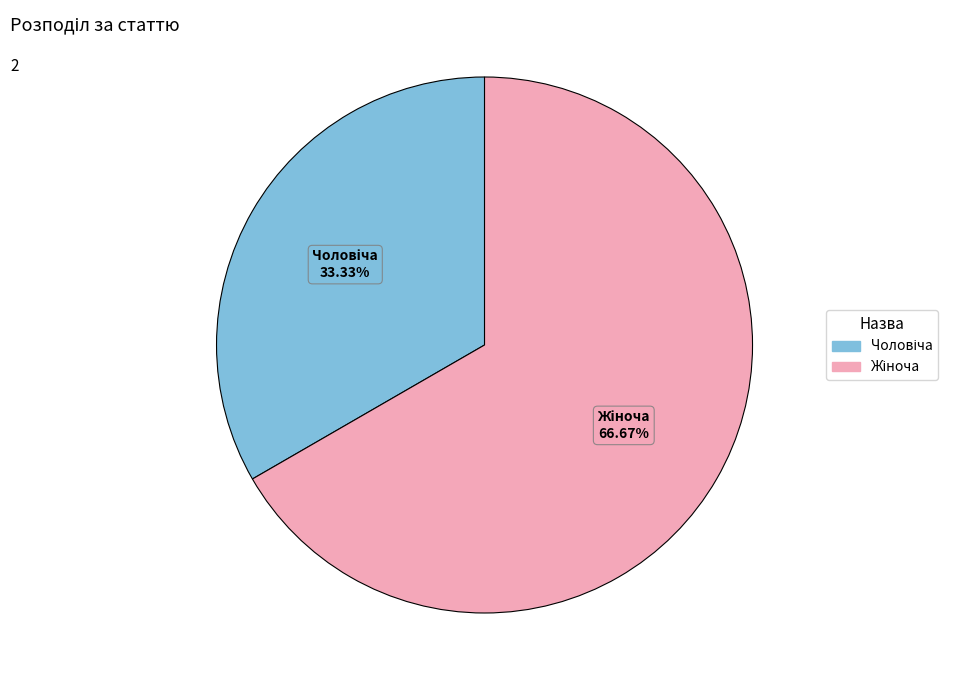

How many segments does this pie chart have?

2